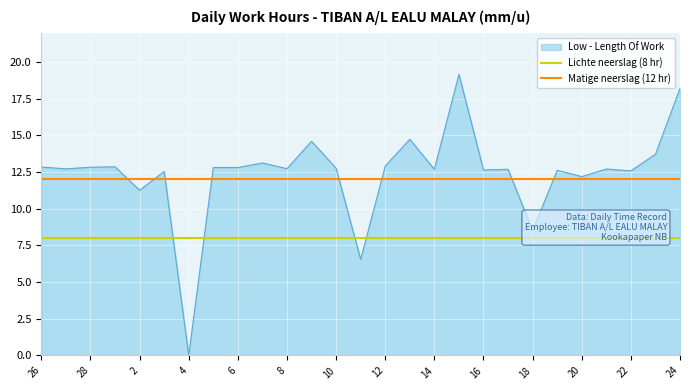

How many lines are shown in the chart?

2